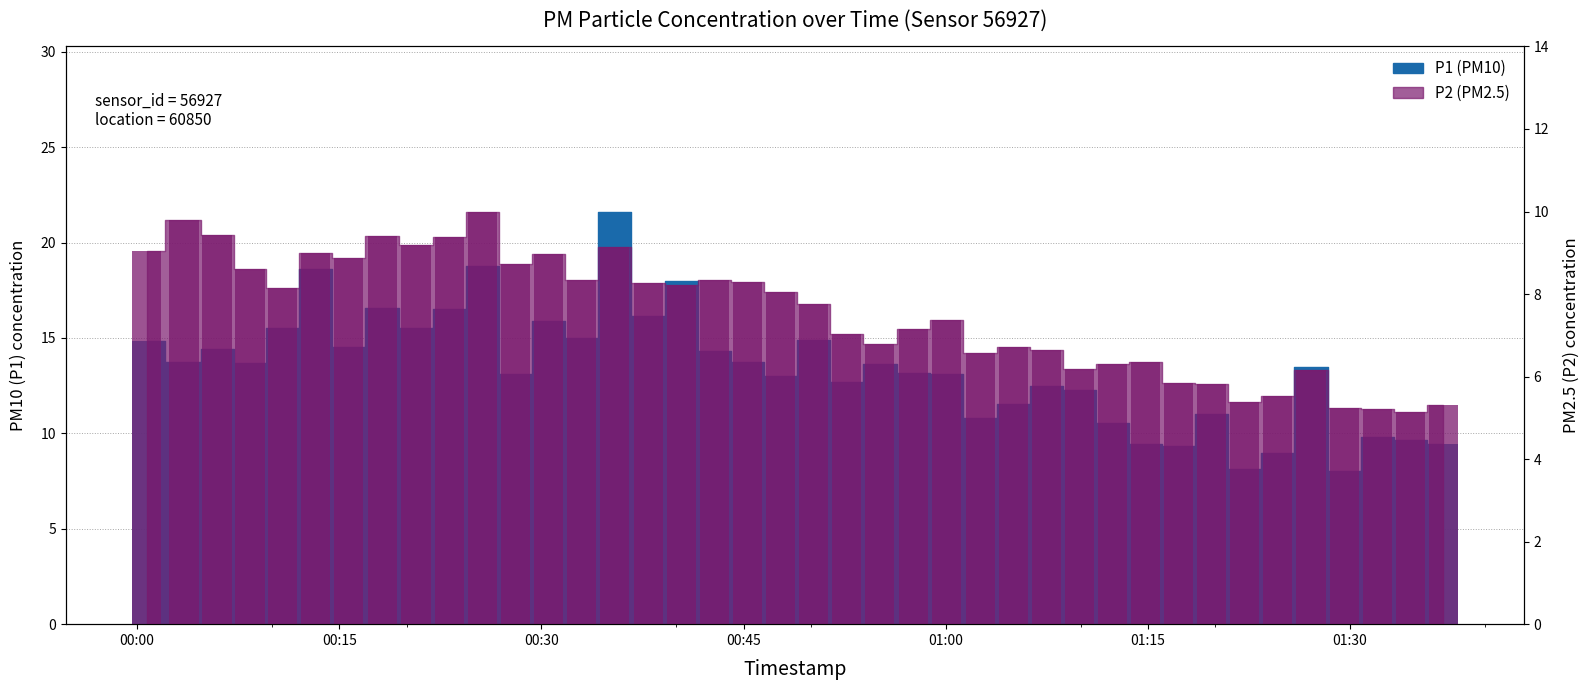

Rank the categories by P1 value from highest to lowest.

2022-11-02T00:35:27, 2022-11-02T00:25:38, 2022-11-02T00:13:16, 2022-11-02T00:40:22, 2022-11-02T00:18:11, 2022-11-02T00:23:09, 2022-11-02T00:37:55, 2022-11-02T00:30:33, 2022-11-02T00:10:49, 2022-11-02T00:20:42, 2022-11-02T00:33:00, 2022-11-02T00:50:10, 2022-11-02T00:00:44, 2022-11-02T00:15:43, 2022-11-02T00:05:56, 2022-11-02T00:42:49, 2022-11-02T00:03:29, 2022-11-02T00:45:16, 2022-11-02T00:08:23, 2022-11-02T00:55:06, 2022-11-02T01:27:06, 2022-11-02T00:57:36, 2022-11-02T00:28:06, 2022-11-02T01:00:04, 2022-11-02T00:47:43, 2022-11-02T00:52:37, 2022-11-02T01:07:27, 2022-11-02T01:09:54, 2022-11-02T01:05:00, 2022-11-02T01:19:45, 2022-11-02T01:02:33, 2022-11-02T01:12:23, 2022-11-02T01:32:01, 2022-11-02T01:34:28, 2022-11-02T01:14:49, 2022-11-02T01:36:54, 2022-11-02T01:17:17, 2022-11-02T01:24:38, 2022-11-02T01:22:12, 2022-11-02T01:29:34